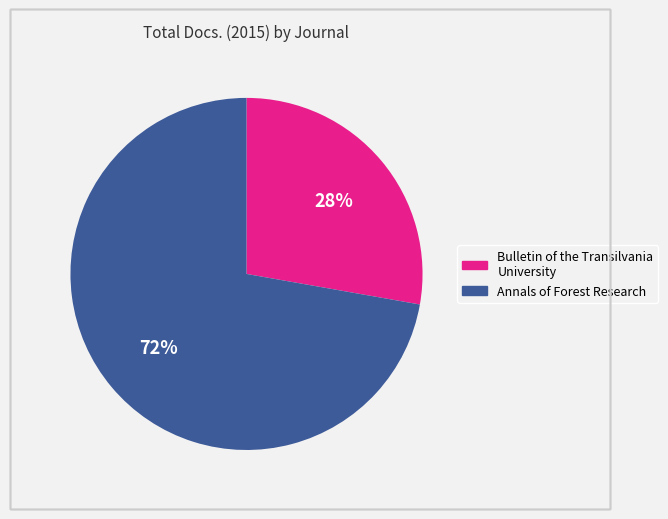

Rank the categories by value from lowest to highest.

Bulletin of the Transilvania University, Annals of Forest Research